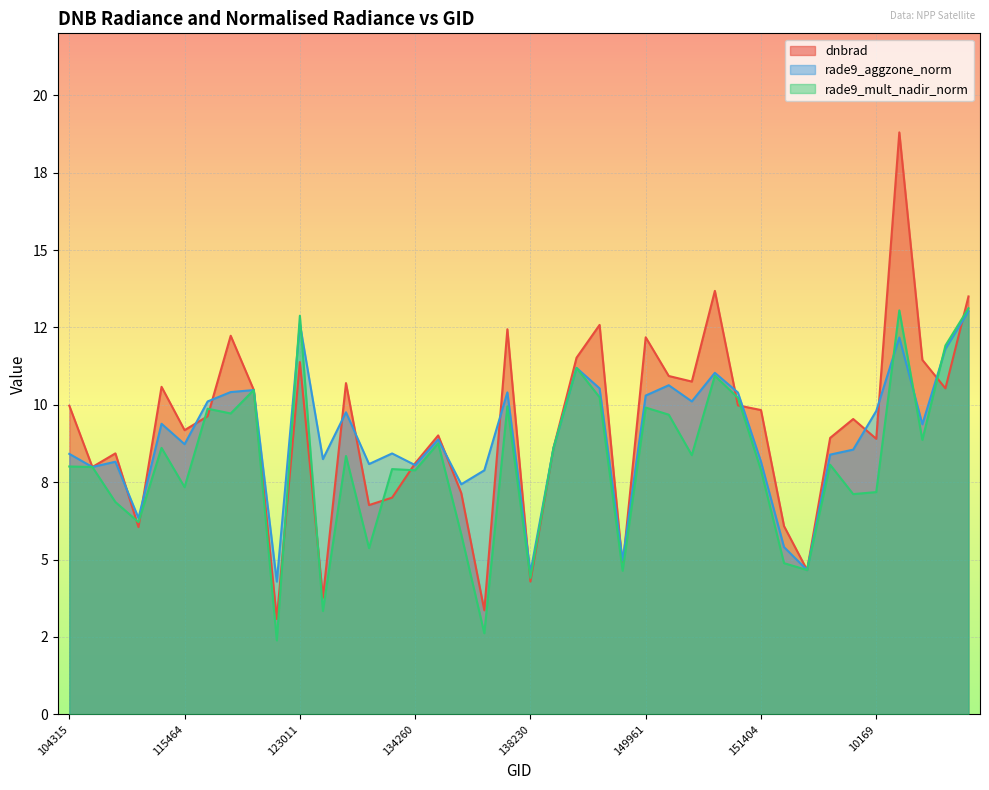

Rank the series at 134076 from highest to lowest value.

rade9_aggzone_norm, rade9_mult_nadir_norm, dnbrad